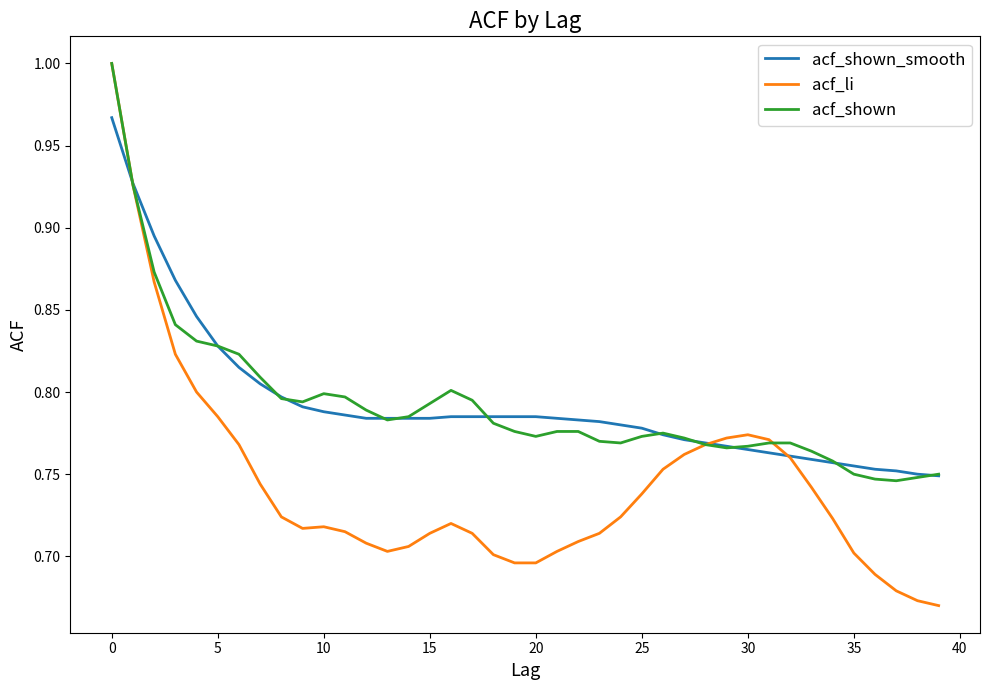

Which series has the widest spread of values?

acf_li